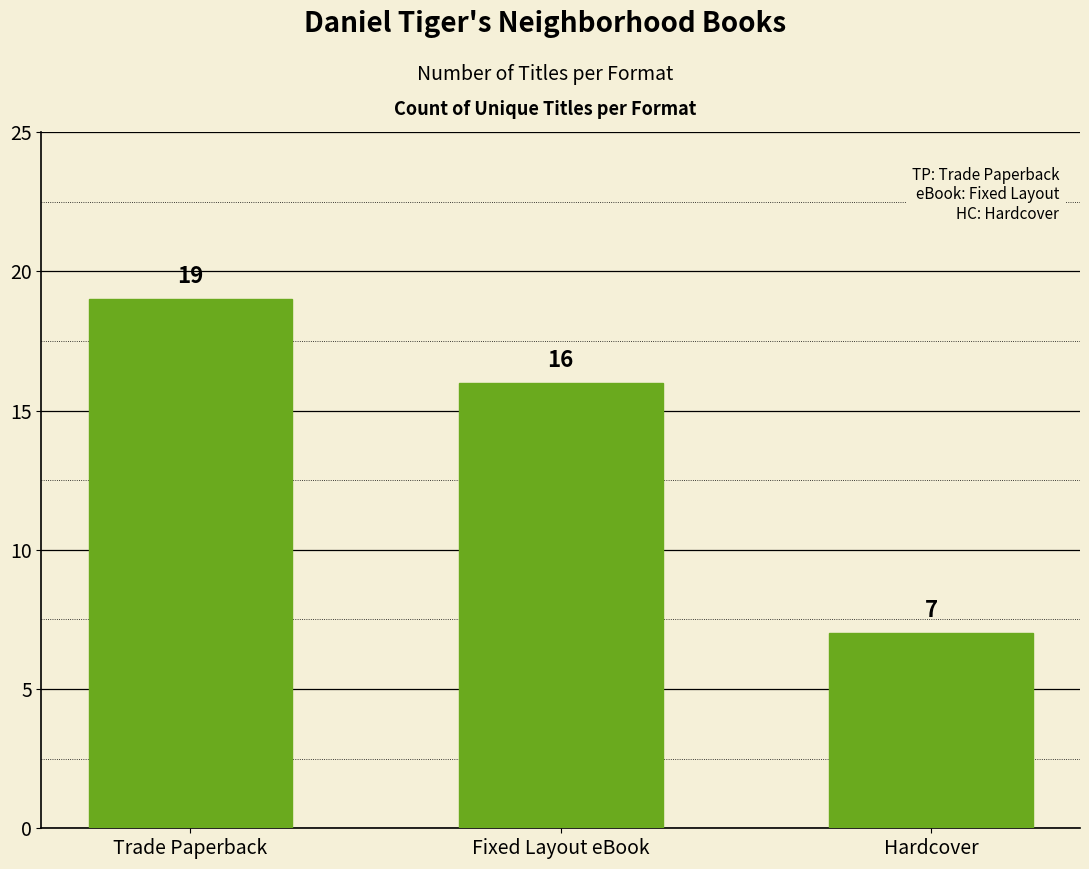

What is the sum of all values?

42